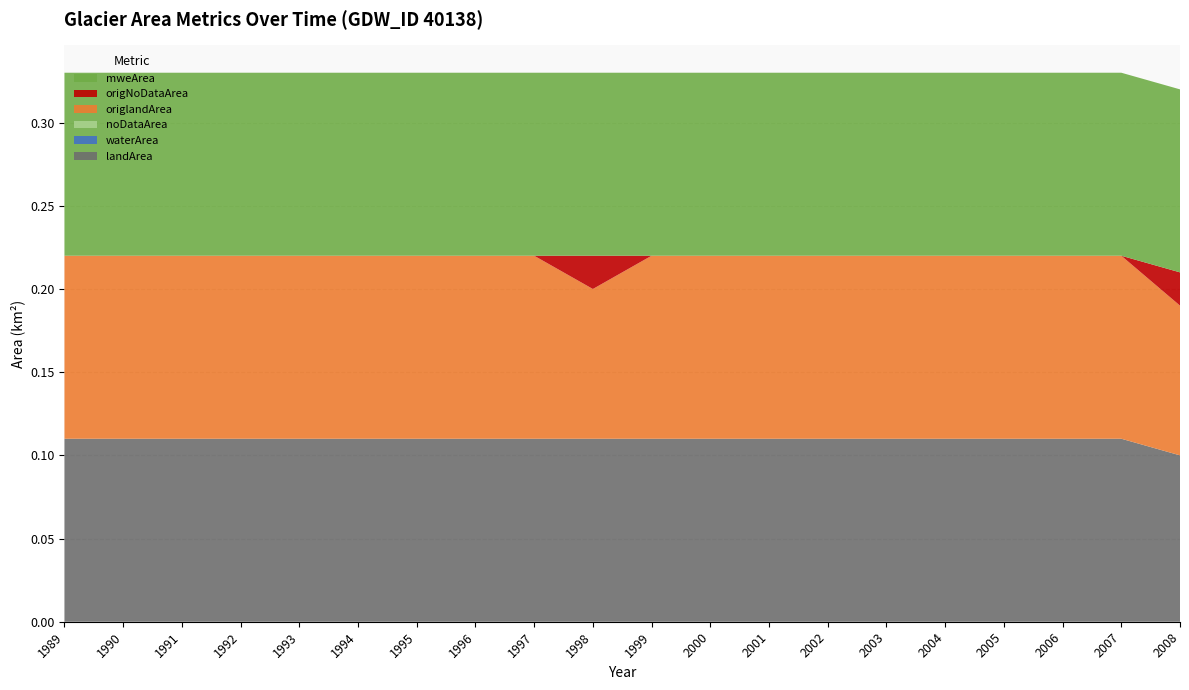

Reading left to right, extract all data points from this chart.

landArea: 1989=0.1	1990=0.1	1991=0.1	1992=0.1	1993=0.1	1994=0.1	1995=0.1	1996=0.1	1997=0.1	1998=0.1	1999=0.1	2000=0.1	2001=0.1	2002=0.1	2003=0.1	2004=0.1	2005=0.1	2006=0.1	2007=0.1	2008=0.1
waterArea: 1989=0.0	1990=0.0	1991=0.0	1992=0.0	1993=0.0	1994=0.0	1995=0.0	1996=0.0	1997=0.0	1998=0.0	1999=0.0	2000=0.0	2001=0.0	2002=0.0	2003=0.0	2004=0.0	2005=0.0	2006=0.0	2007=0.0	2008=0.0
noDataArea: 1989=0.0	1990=0.0	1991=0.0	1992=0.0	1993=0.0	1994=0.0	1995=0.0	1996=0.0	1997=0.0	1998=0.0	1999=0.0	2000=0.0	2001=0.0	2002=0.0	2003=0.0	2004=0.0	2005=0.0	2006=0.0	2007=0.0	2008=0.0
origlandArea: 1989=0.1	1990=0.1	1991=0.1	1992=0.1	1993=0.1	1994=0.1	1995=0.1	1996=0.1	1997=0.1	1998=0.1	1999=0.1	2000=0.1	2001=0.1	2002=0.1	2003=0.1	2004=0.1	2005=0.1	2006=0.1	2007=0.1	2008=0.1
origNoDataArea: 1989=0.0	1990=0.0	1991=0.0	1992=0.0	1993=0.0	1994=0.0	1995=0.0	1996=0.0	1997=0.0	1998=0.0	1999=0.0	2000=0.0	2001=0.0	2002=0.0	2003=0.0	2004=0.0	2005=0.0	2006=0.0	2007=0.0	2008=0.0
mweArea: 1989=0.1	1990=0.1	1991=0.1	1992=0.1	1993=0.1	1994=0.1	1995=0.1	1996=0.1	1997=0.1	1998=0.1	1999=0.1	2000=0.1	2001=0.1	2002=0.1	2003=0.1	2004=0.1	2005=0.1	2006=0.1	2007=0.1	2008=0.1